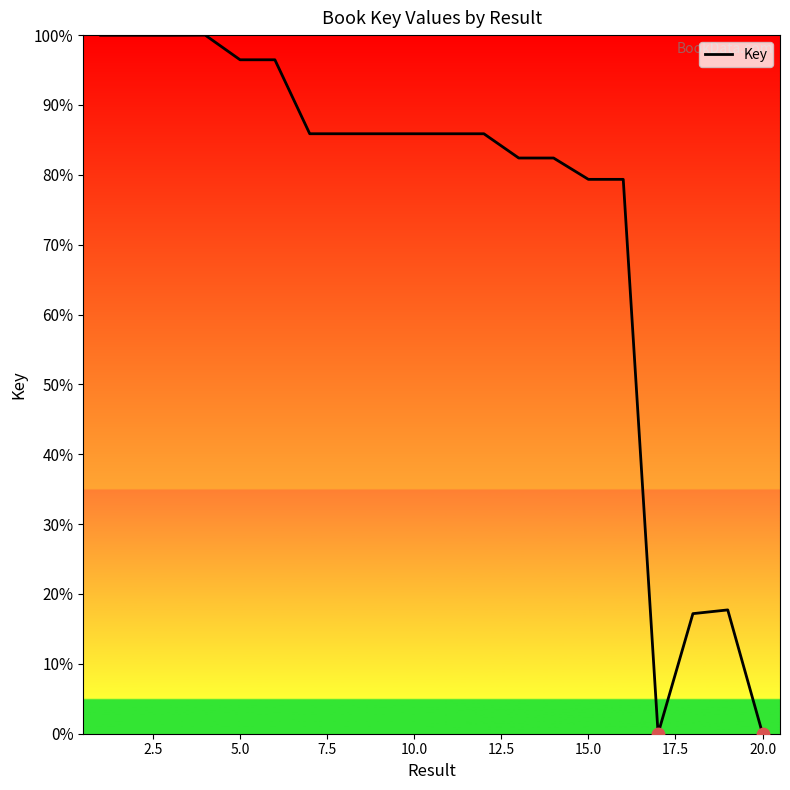

What is the maximum value shown in the chart?

100.0